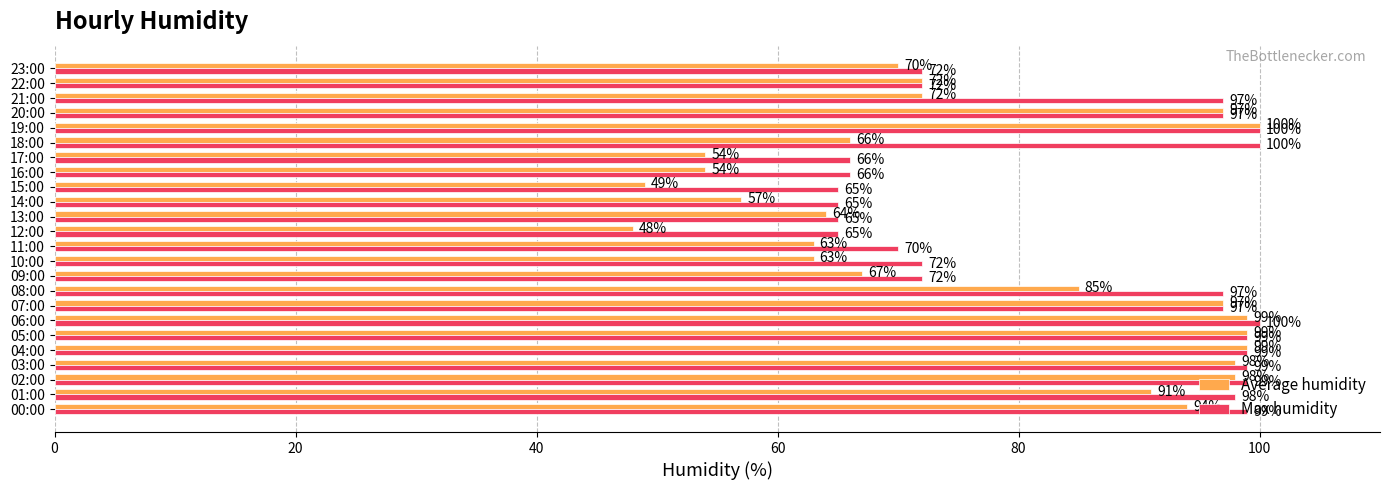

True or false: Average humidity has a value of 15 at 23:00.

False